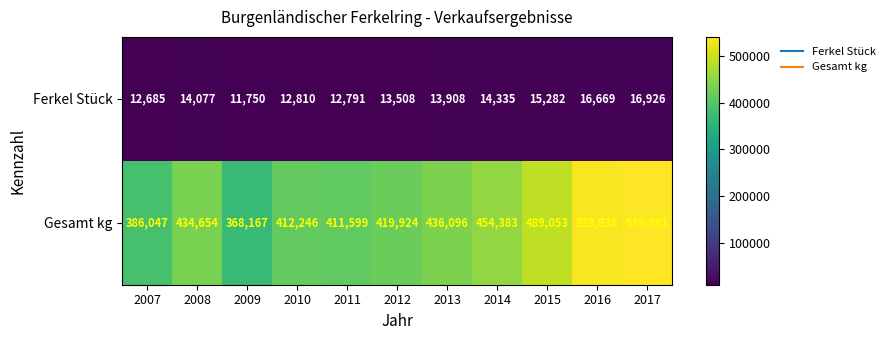

The value of Ferkel Stück at 2008 is 20532. True or false?

False